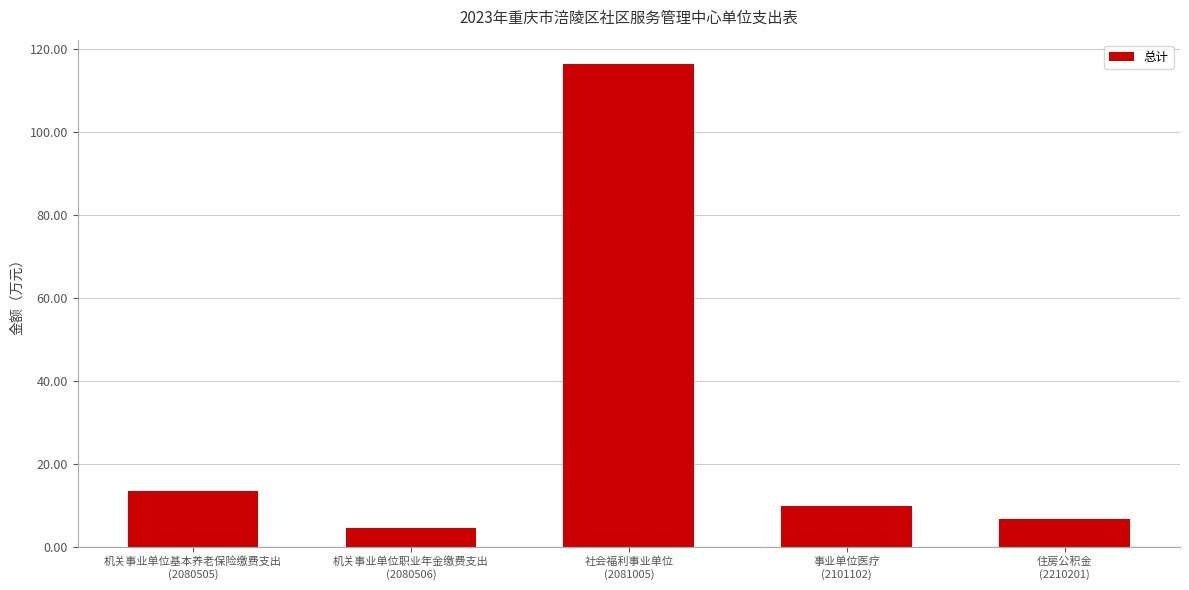

What is the sum of the values at 机关事业单位基本养老保险缴费支出
(2080505) and 事业单位医疗
(2101102)?

23.4